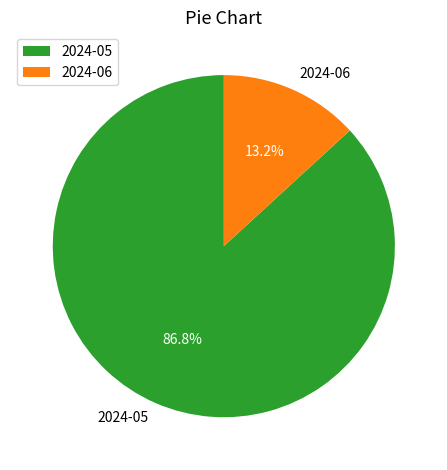

The 2024-05 slice represents 87% of the pie. True or false?

True